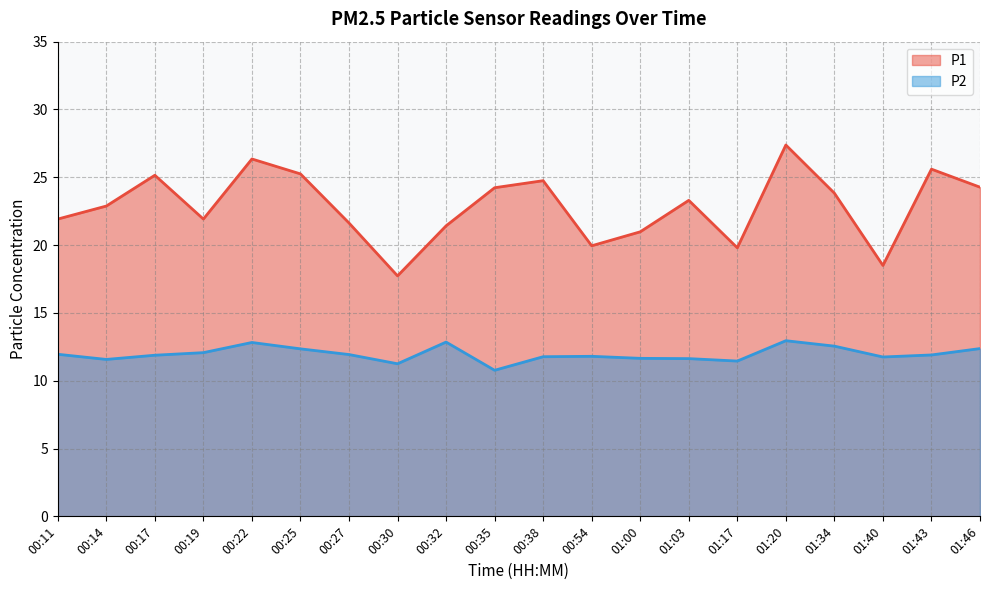

Which label corresponds to the largest value in the chart?

01:20